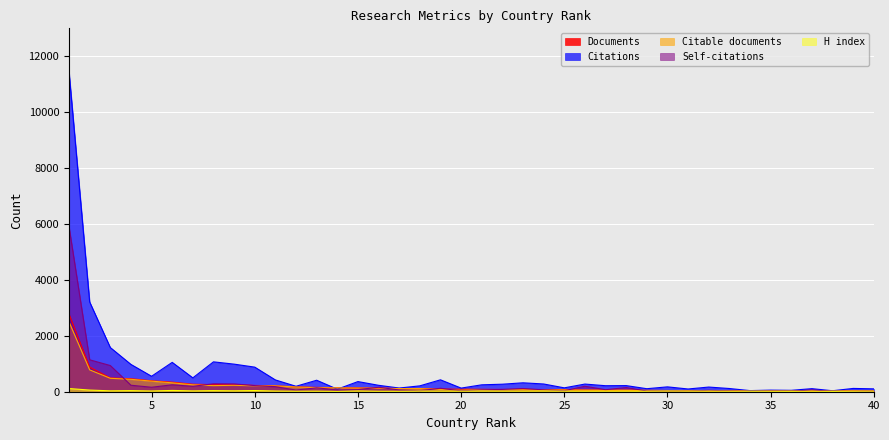

Is it true that Documents equals 93 at 19?

True